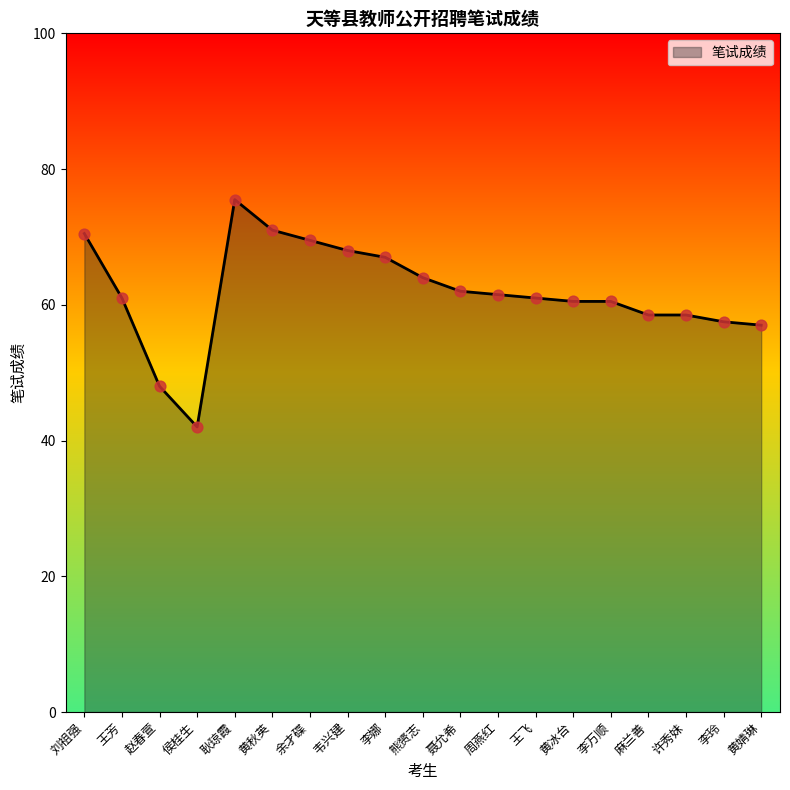

Which has a higher value, 侯桂生 or 黄秋英?

黄秋英